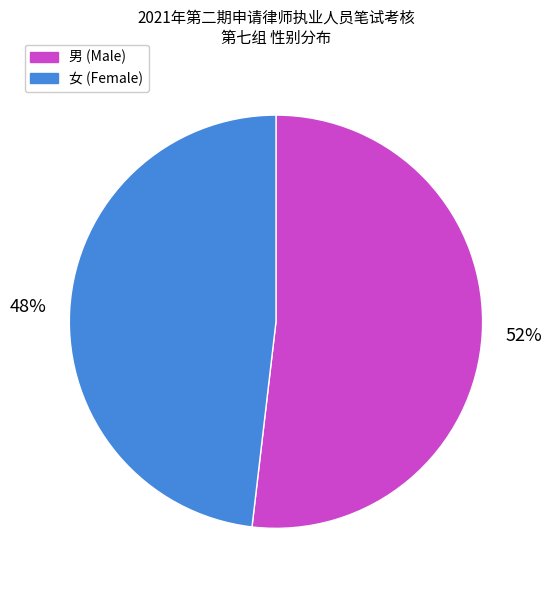

Is the sum of 男 and 女 greater than half?

Yes